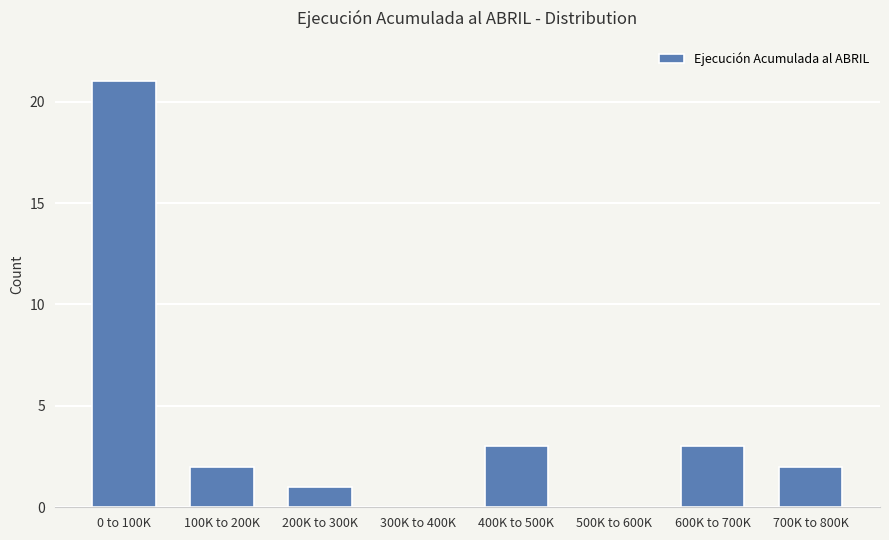

Reading left to right, list all the values displayed in this chart.

0 to 100K=21	100K to 200K=2	200K to 300K=1	300K to 400K=0	400K to 500K=3	500K to 600K=0	600K to 700K=3	700K to 800K=2